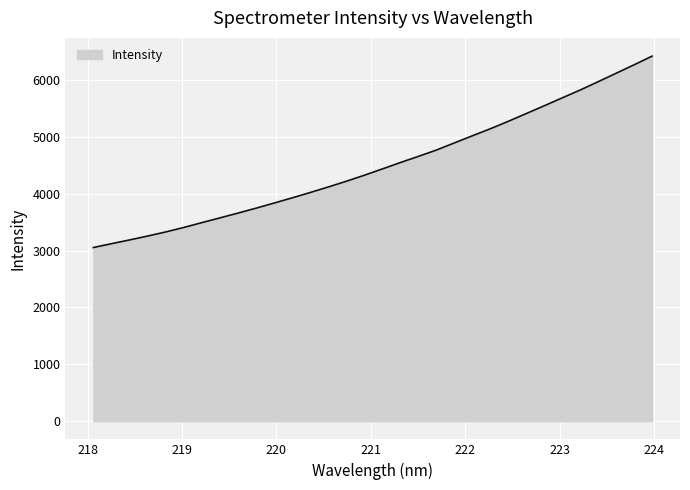

What is the minimum value shown in the chart?

3055.4